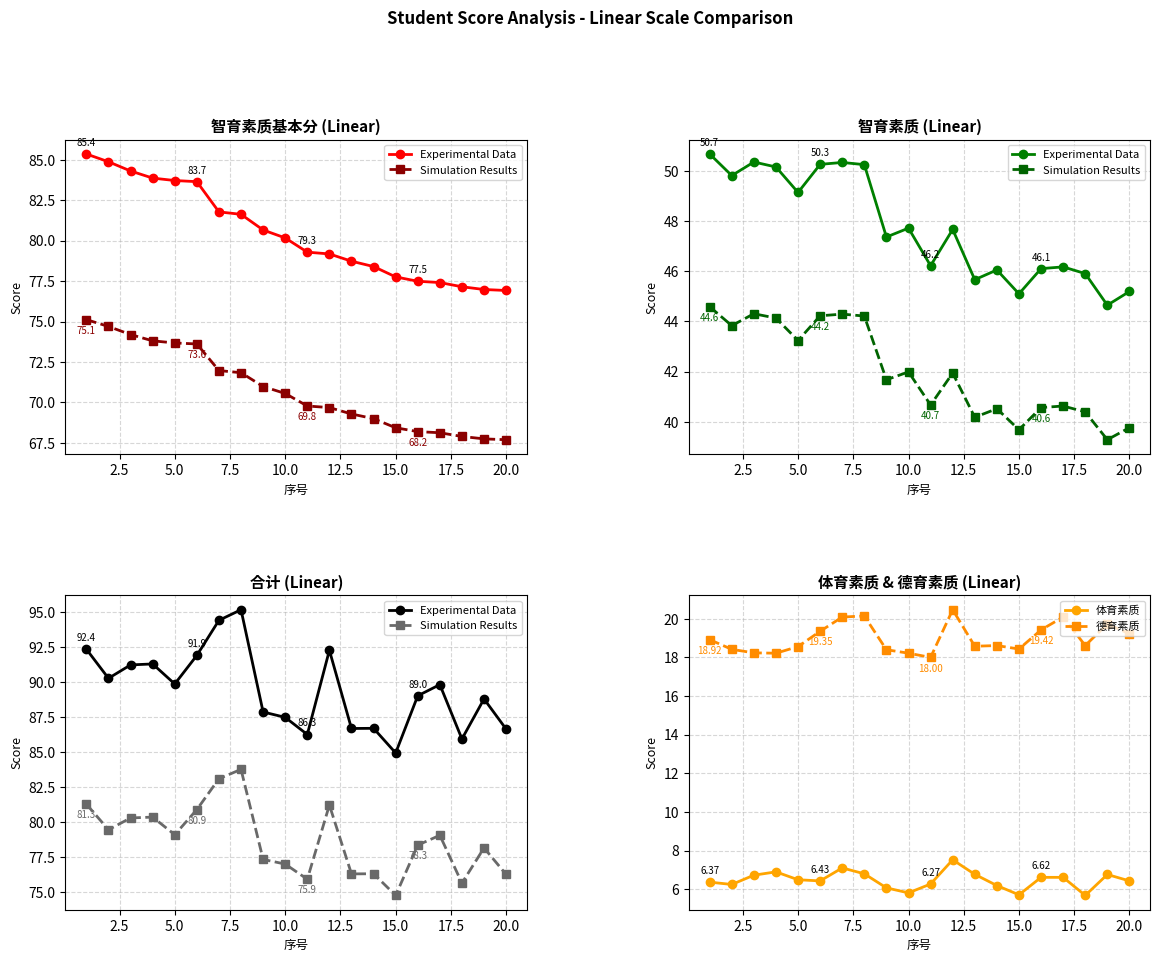

True or false: 德育素质 has more than 1 points higher than both neighbors.

True